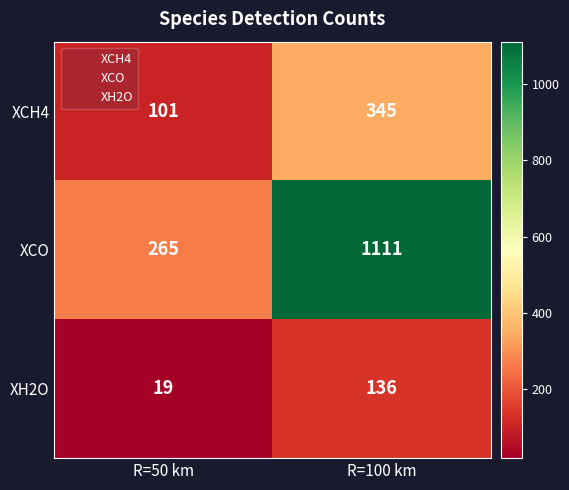

Rank the series by their maximum value, from lowest to highest.

XH2O, XCH4, XCO